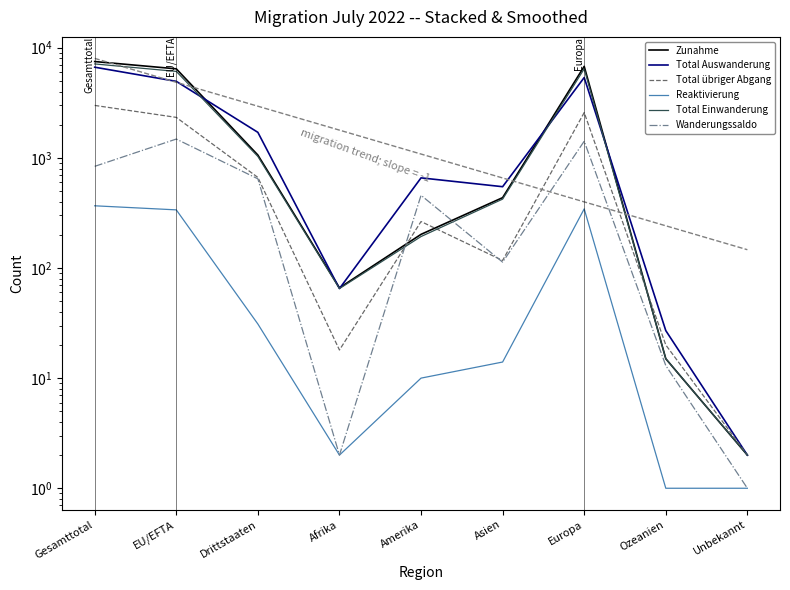

Rank the categories by Total Einwanderung value from highest to lowest.

Gesamttotal, Europa, EU/EFTA, Drittstaaten, Asien, Amerika, Afrika, Ozeanien, Unbekannt